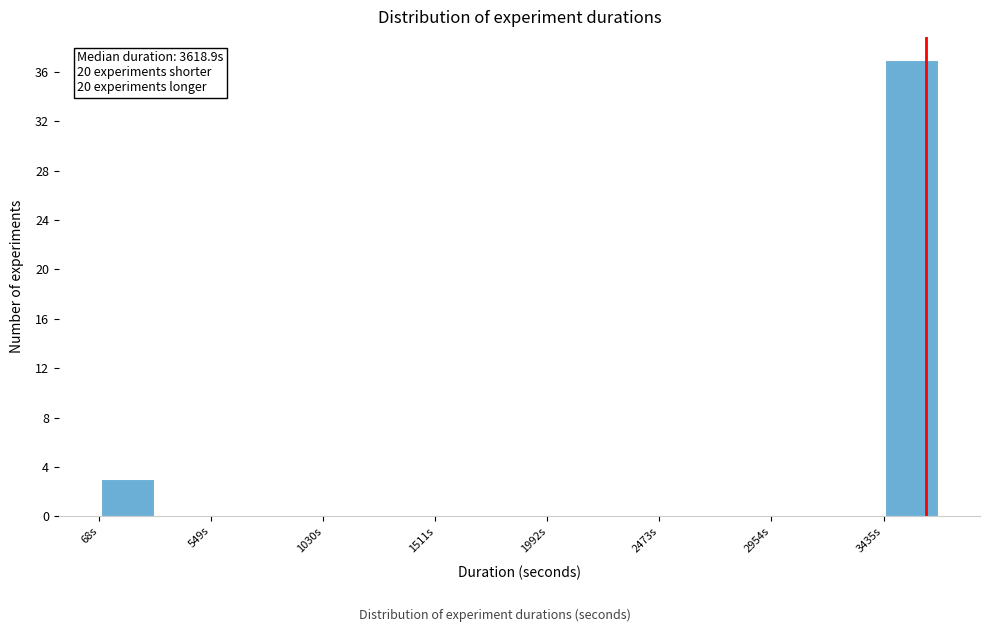

Which range on the x-axis has the tallest bar?

3450 to 3700